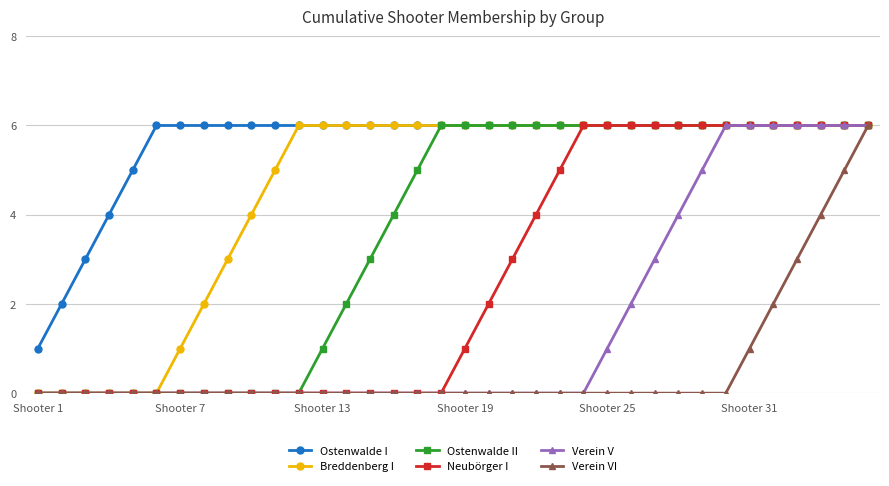

Count the Ostenwalde II values in the range 0 to 6.

36